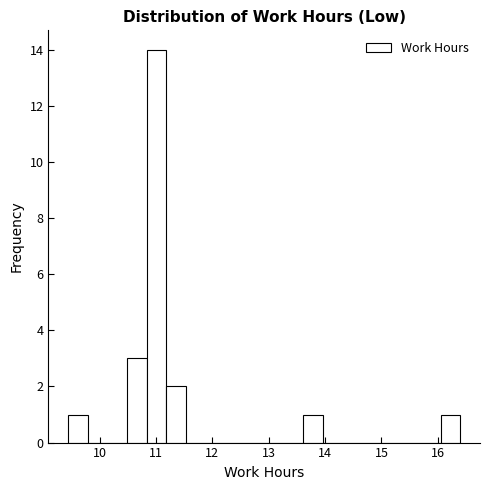

Around what value on the x-axis is the tallest bar? Give the approximate position of its centre, as read against the axis.

11.0